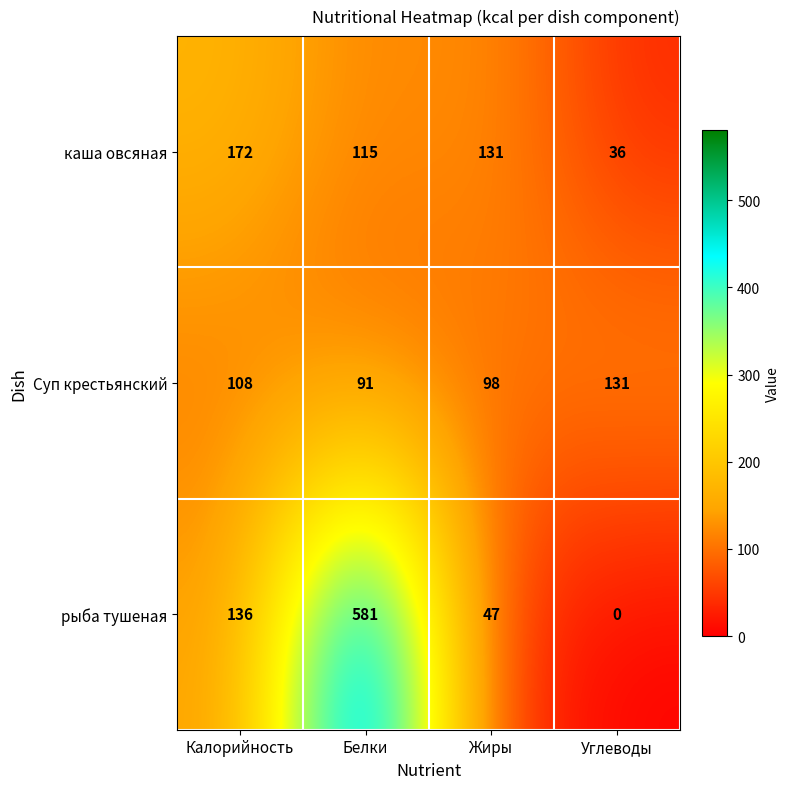

How many series are shown in this chart?

3